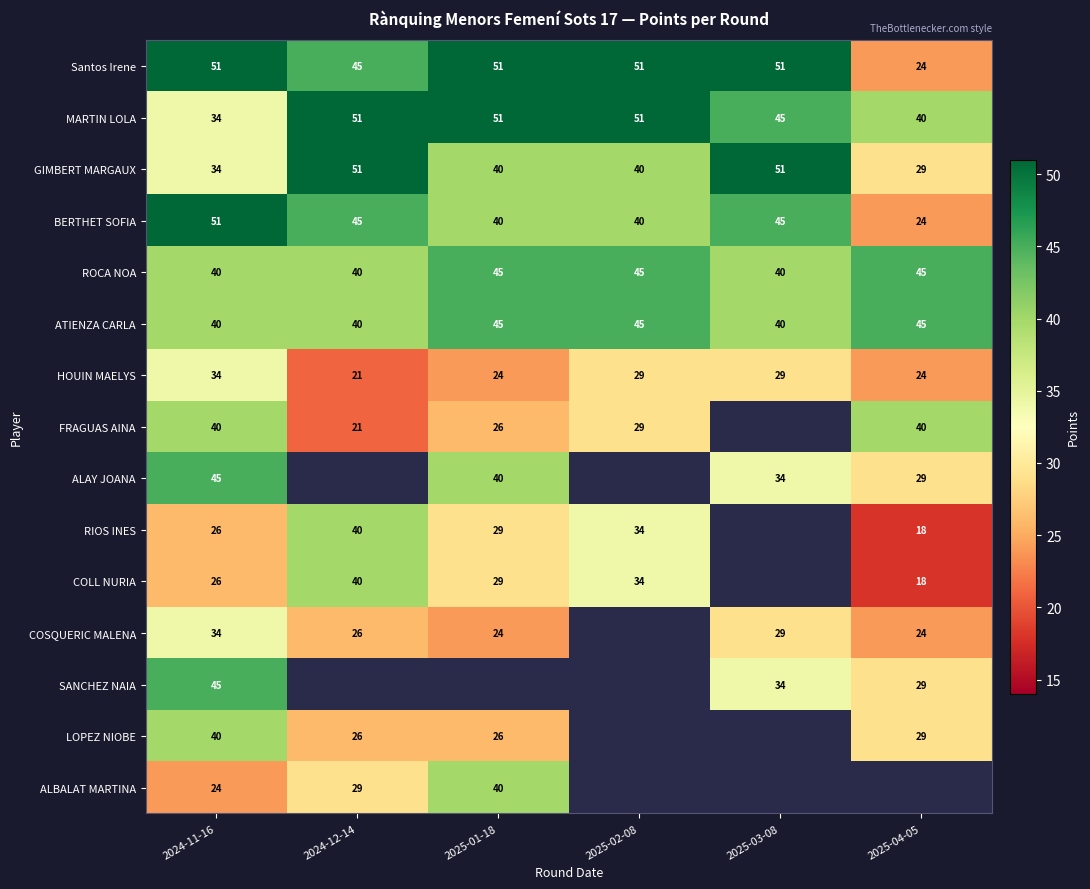

What value does the BERTHET SOFIA series have at 2025-03-08, to the nearest 5?

45